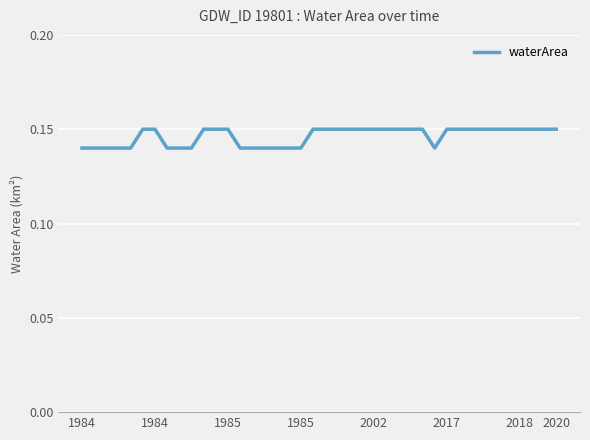

Reading left to right, list all the values displayed in this chart.

0.1	0.1	0.1	0.1	0.1	0.1	0.1	0.1	0.1	0.1	0.1	0.1	0.1	0.1	0.1	0.1	0.1	0.1	0.1	0.1	0.1	0.1	0.1	0.1	0.1	0.1	0.1	0.1	0.1	0.1	0.1	0.1	0.1	0.1	0.1	0.1	0.1	0.1	0.1	0.1